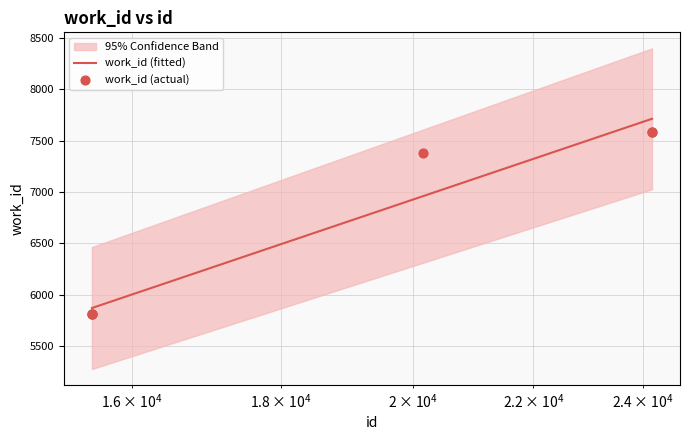

What is the change in value from 15497 to 24163?

+1774